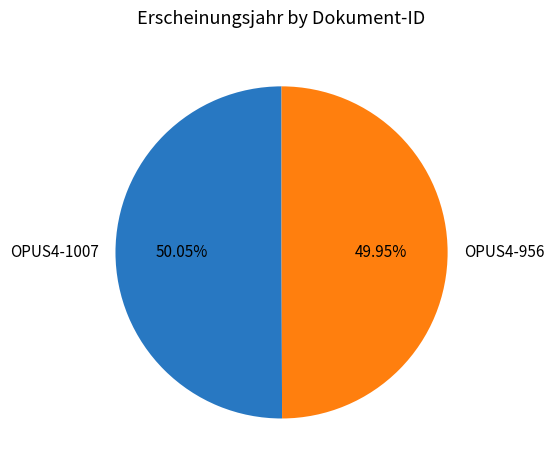

Combined, do OPUS4-1007 and OPUS4-956 account for over 50%?

Yes